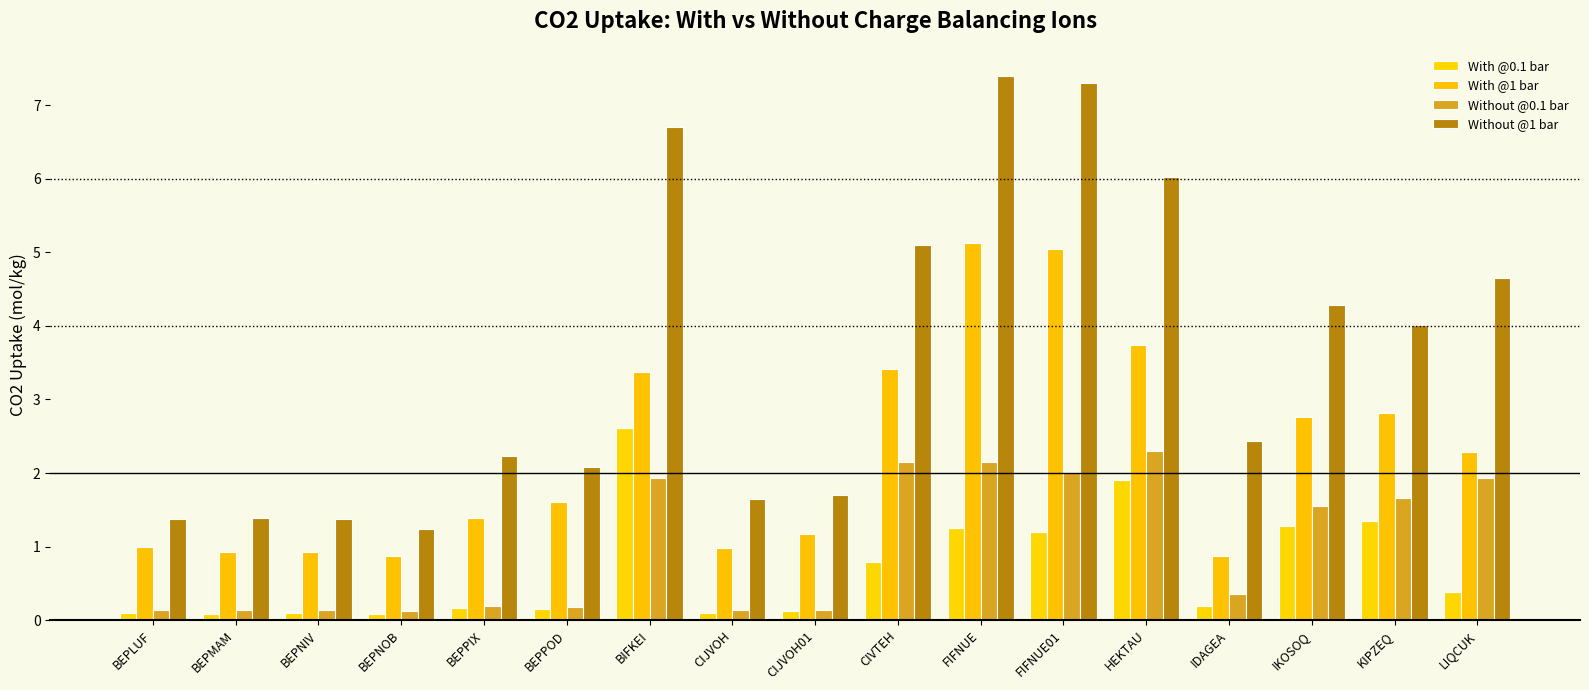

The value of With @0.1 bar at BIFKEI is 2.6. True or false?

True